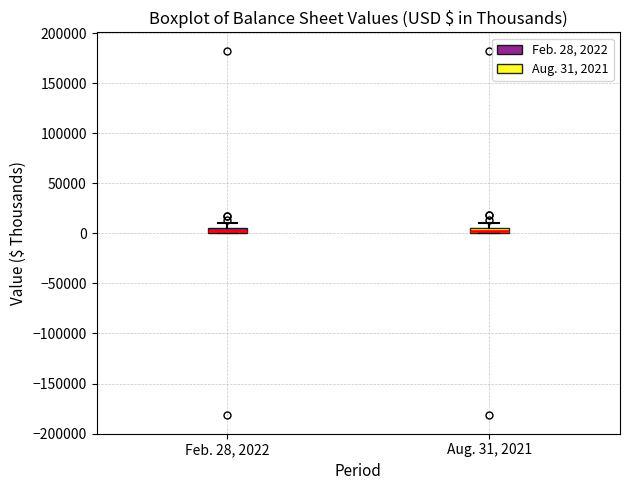

Where is the upper edge of the box for Aug. 31, 2021 on the y-axis? The values are not printed on the chart, so give them approximately, as read against the axis.

5000